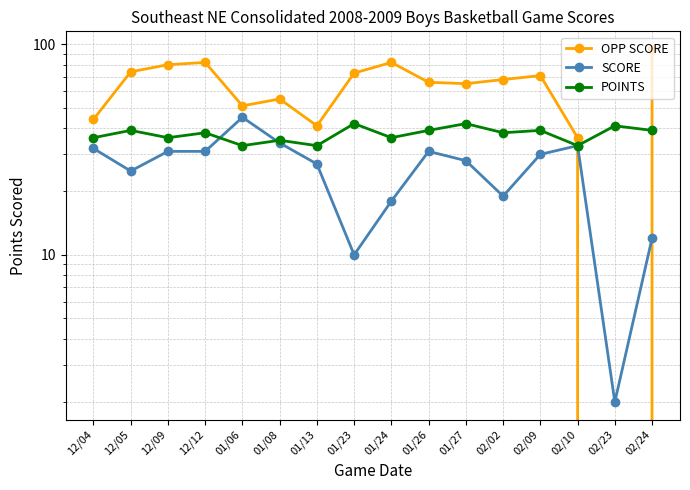

Is it true that SCORE equals 30 at 01/24?

False